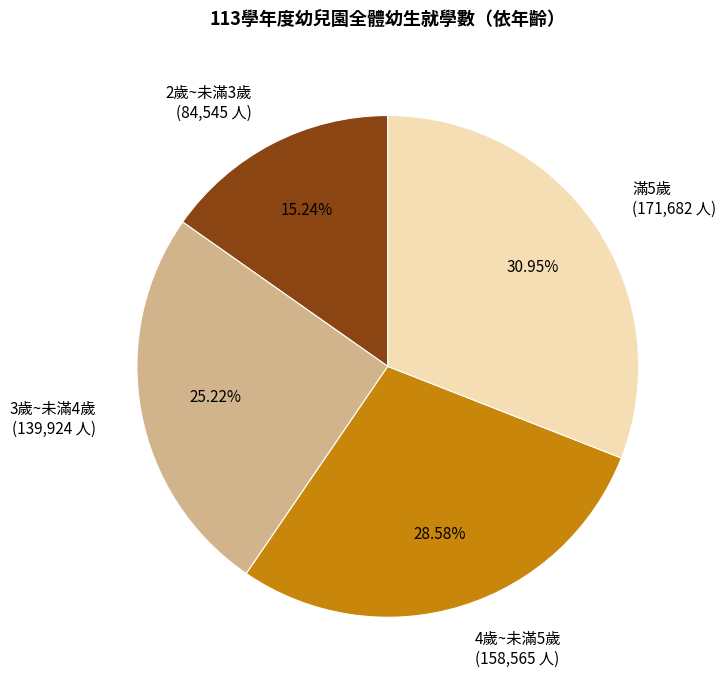

Is there a majority slice in this chart?

No